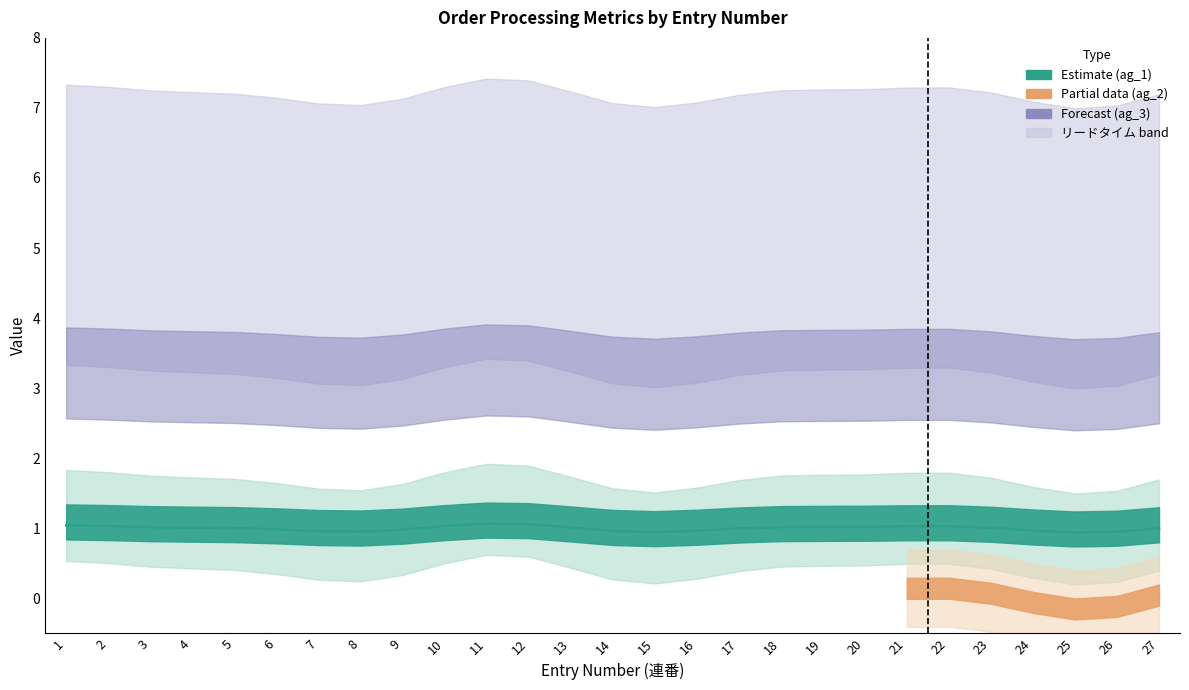

How many lines are shown in the chart?

1